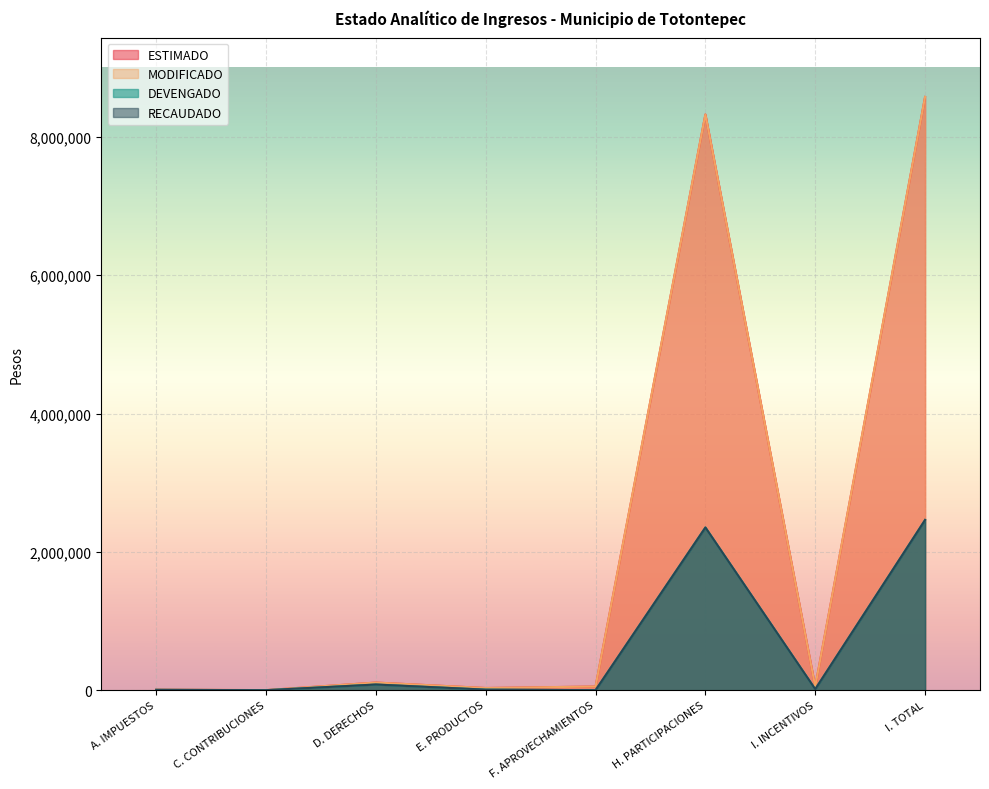

True or false: ESTIMADO and RECAUDADO cross at least once.

False